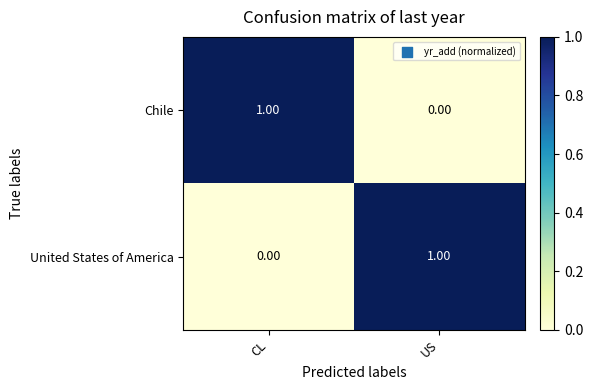

At which label does United States of America reach its peak?

US